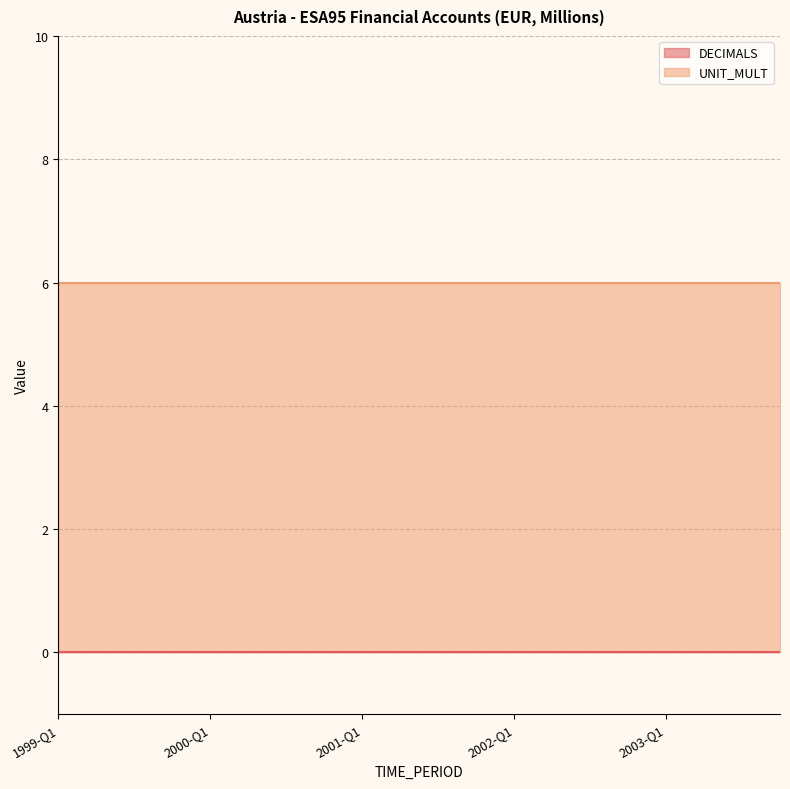

How many lines are shown in the chart?

2